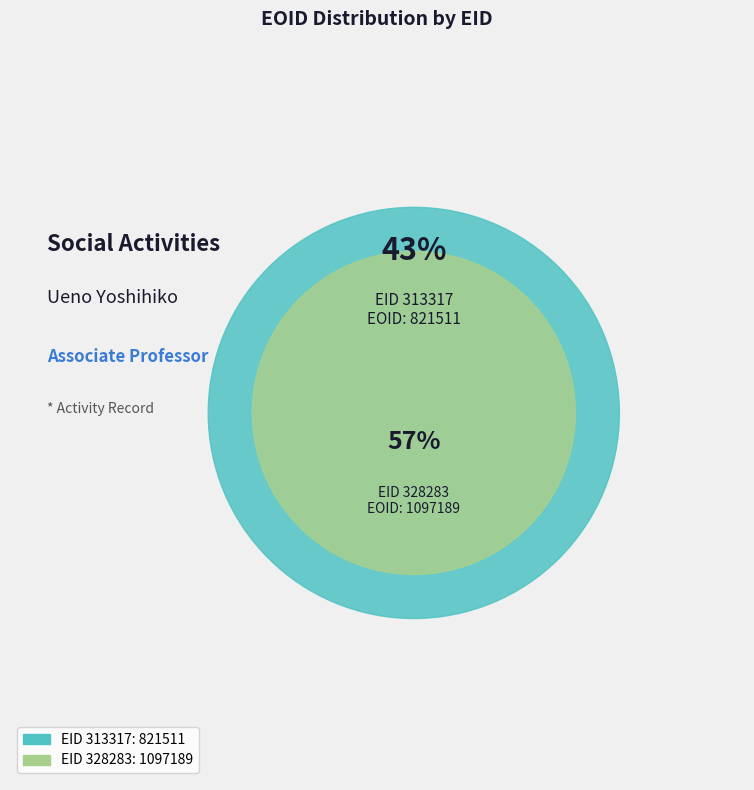

To the nearest percent, what is the difference between the largest and smallest slice percentages?

14%